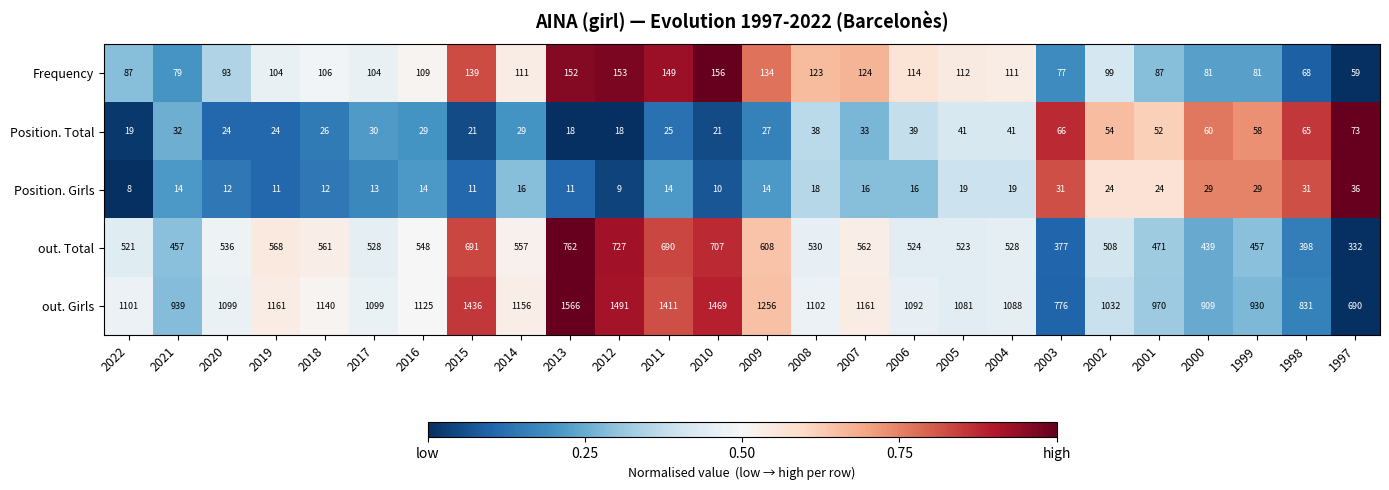

How many data points does each series have?

26